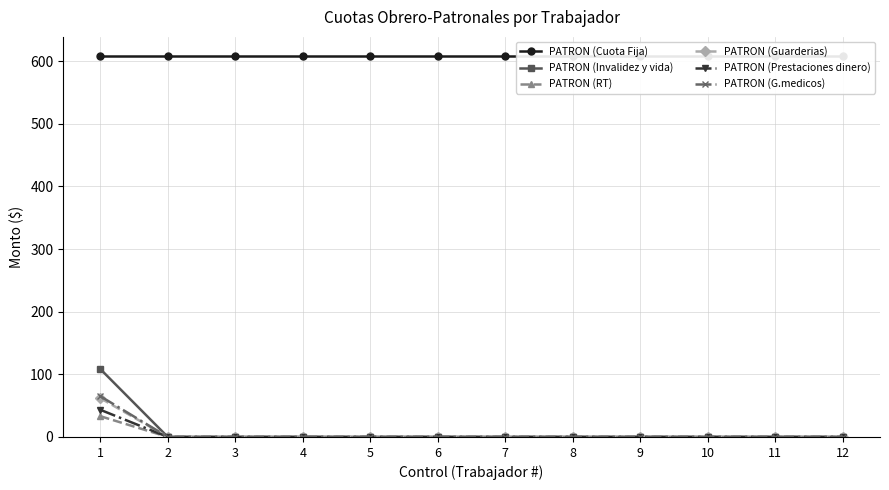

What is the approximate value of PATRON (Invalidez y vida) at 1?

108.5